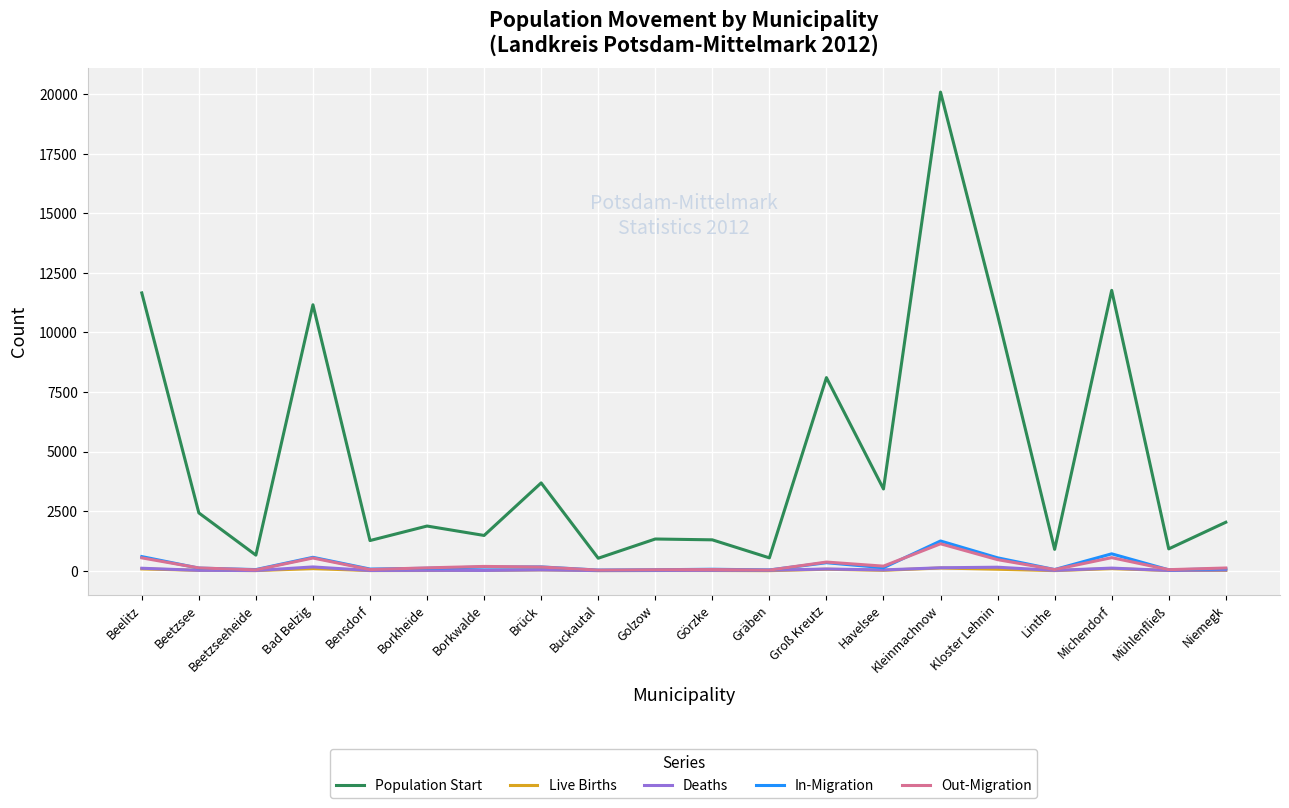

True or false: In-Migration and Population Start cross at least once.

False